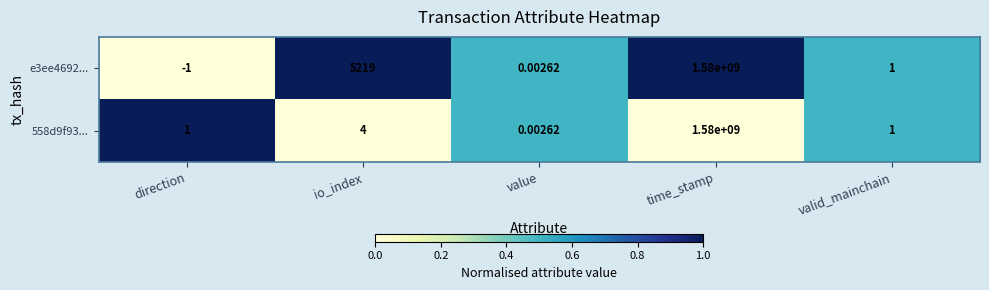

Rank the categories by e3ee4692... value from lowest to highest.

direction, value, valid_mainchain, io_index, time_stamp